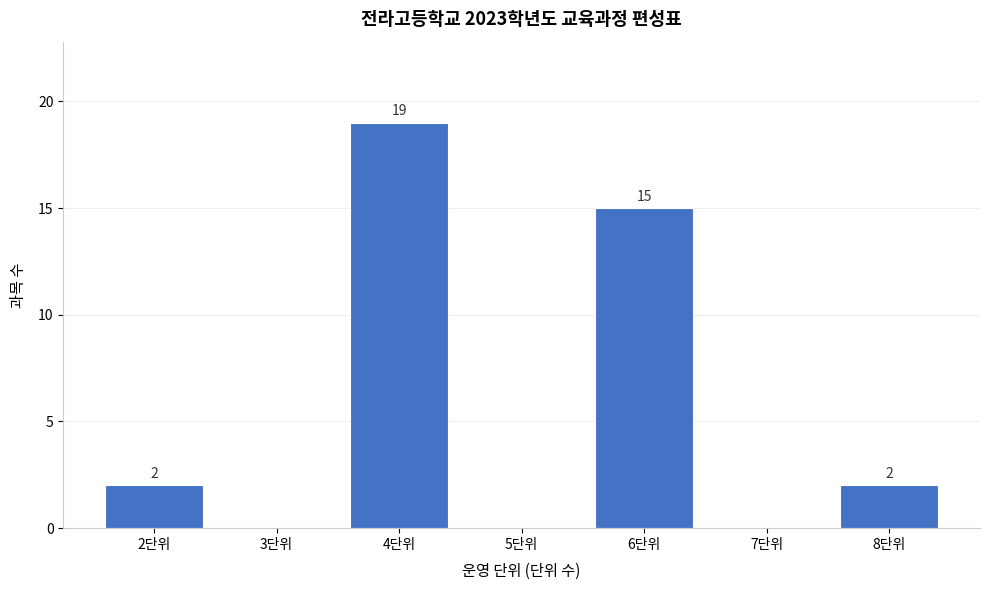

Reading right to left, transcribe all the data shown in this chart.

8단위=2	7단위=0	6단위=15	5단위=0	4단위=19	3단위=0	2단위=2